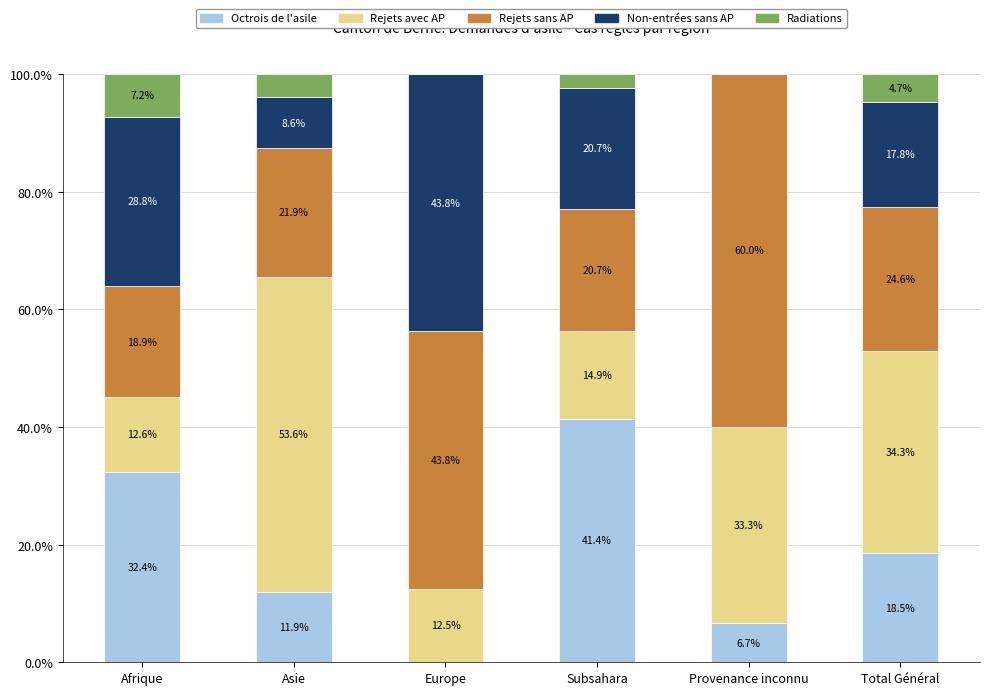

The Octrois de l'asile series shows 6.7 at Afrique. True or false?

False